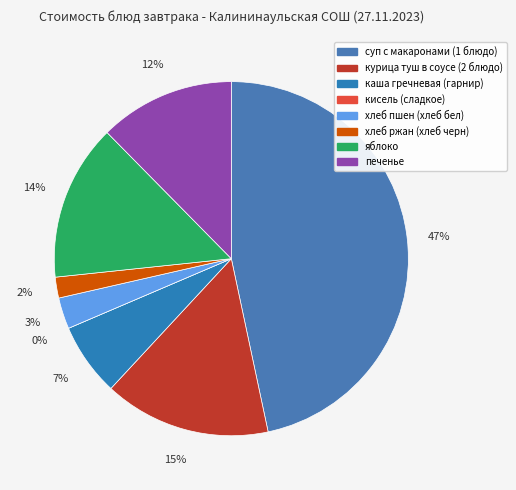

Is кисель (сладкое) the majority of the pie?

No